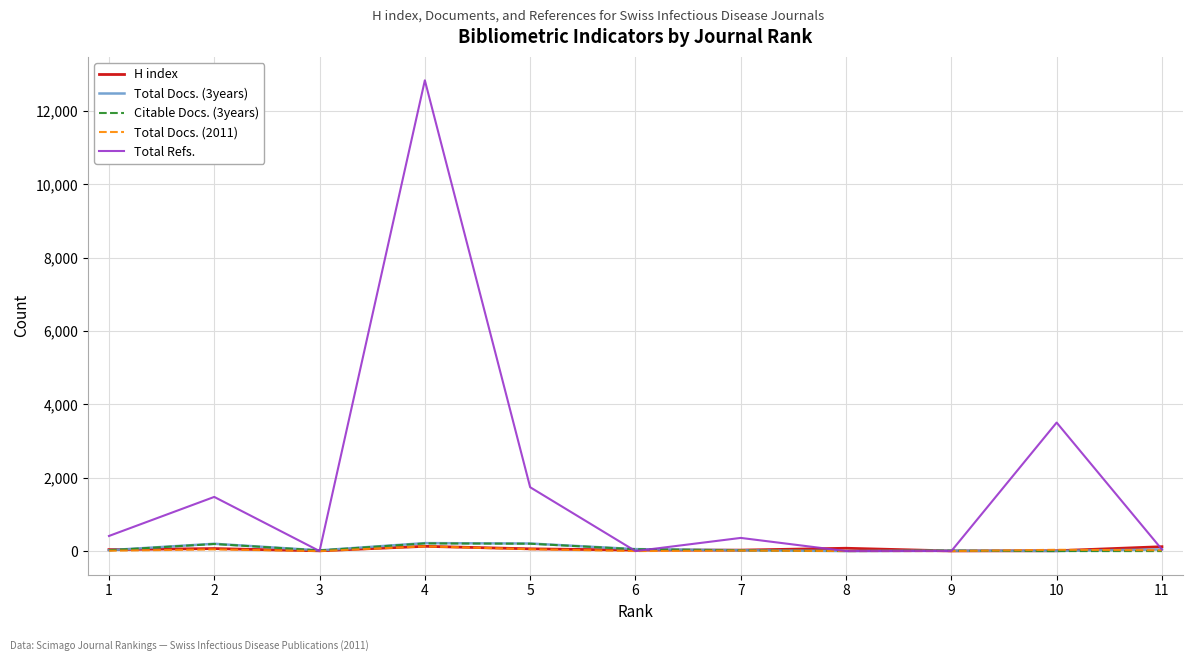

What is the highest value of the Total Refs. series?

12839